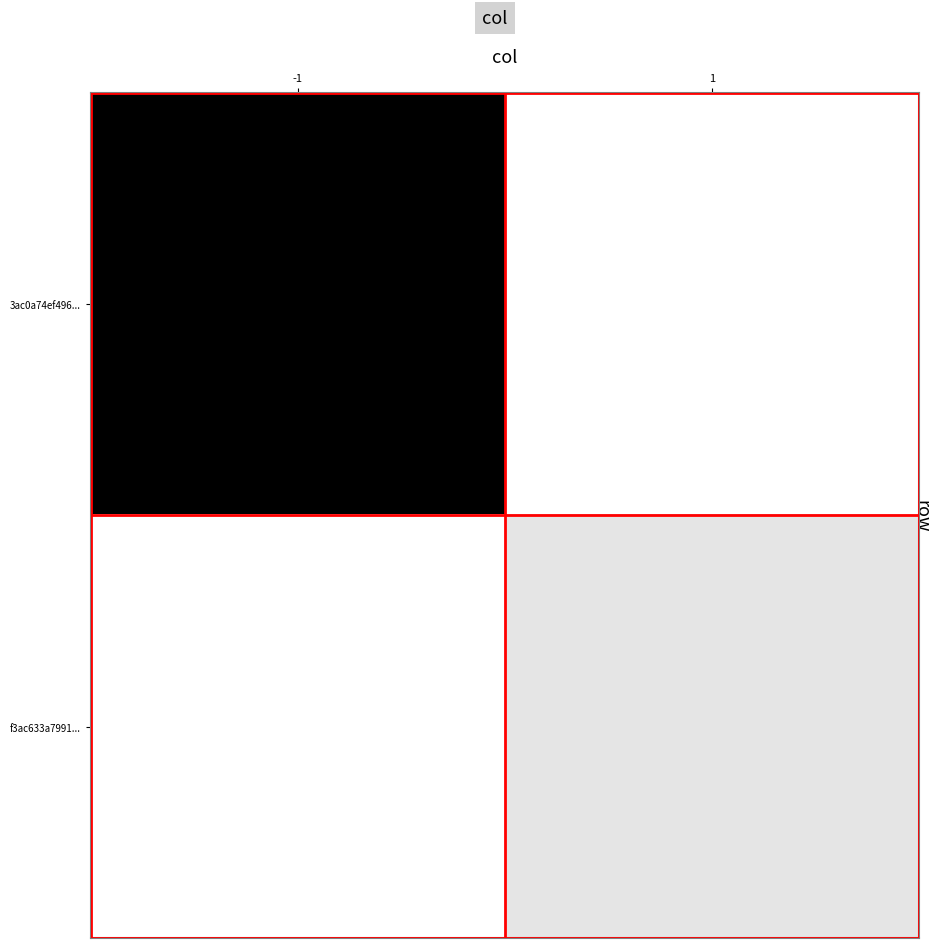

List the series in order of their peak value, highest first.

3ac0a74ef496..., f3ac633a7991...